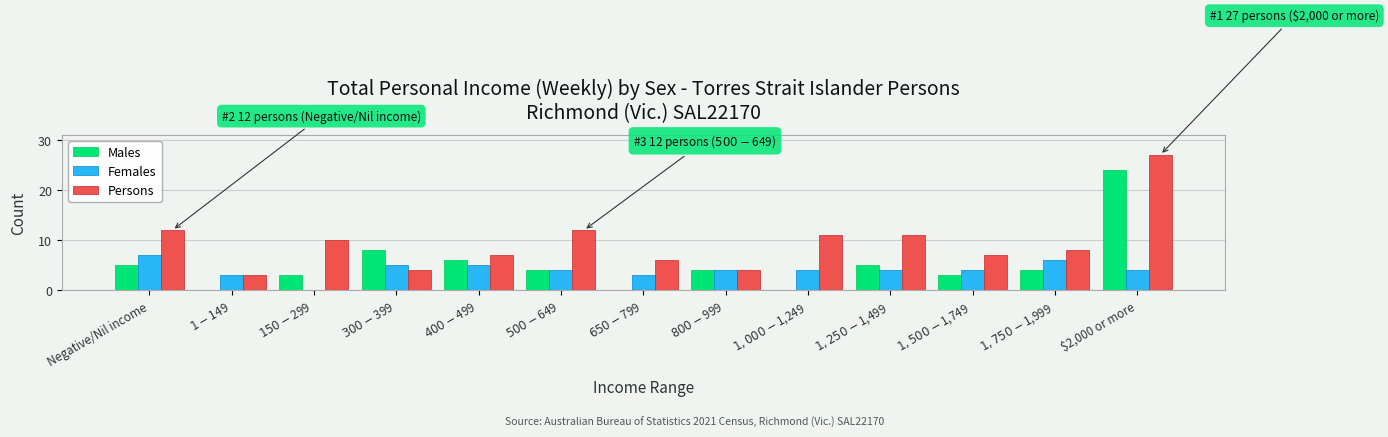

At which category is the sum across all series the highest?

$2,000 or more